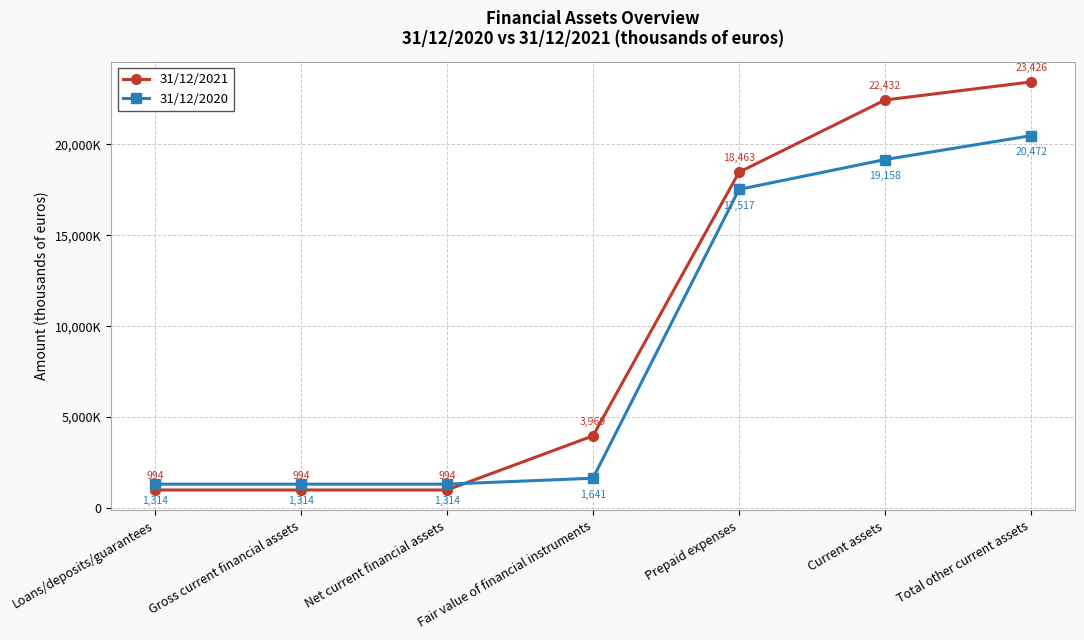

Where is 31/12/2020 nearest to the value 10893?

Prepaid expenses